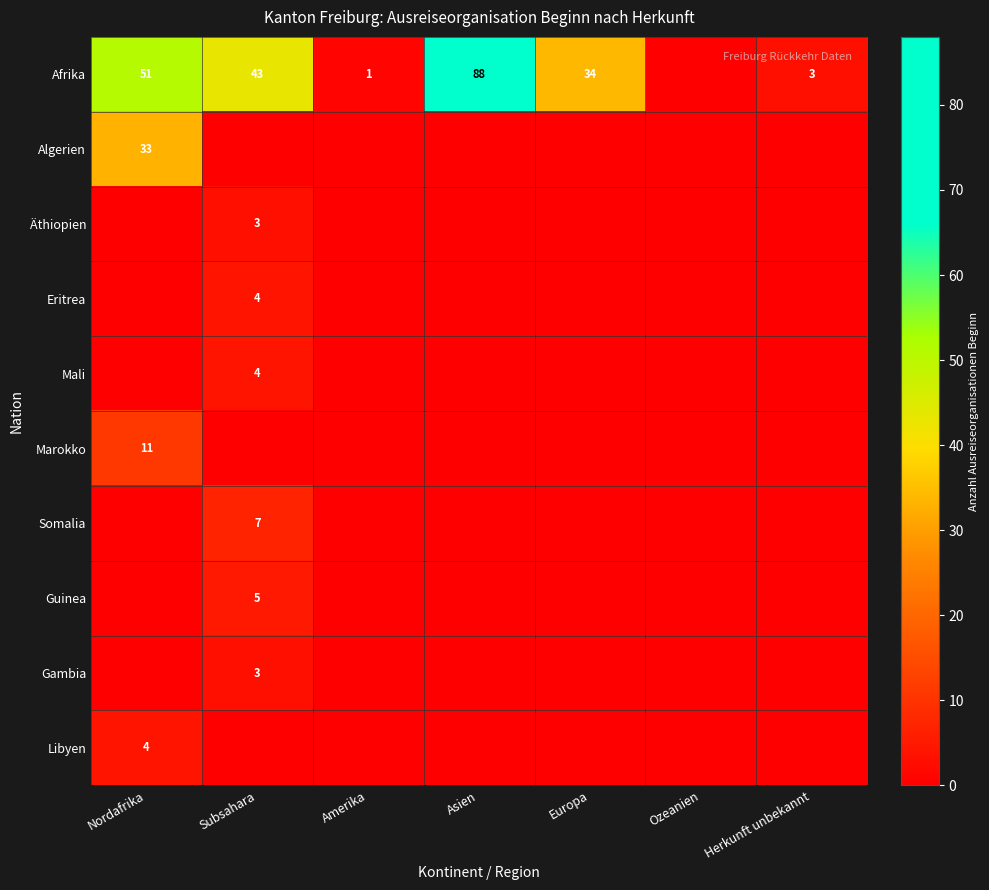

What is the difference between the Afrika values at Europa and Asien?

54